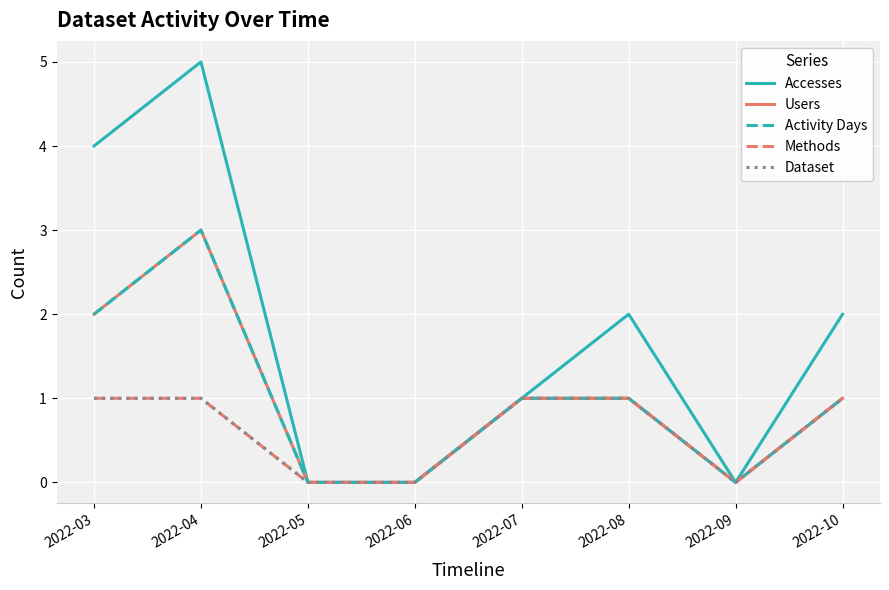

Does the chart display data point markers on the line(s)?

No